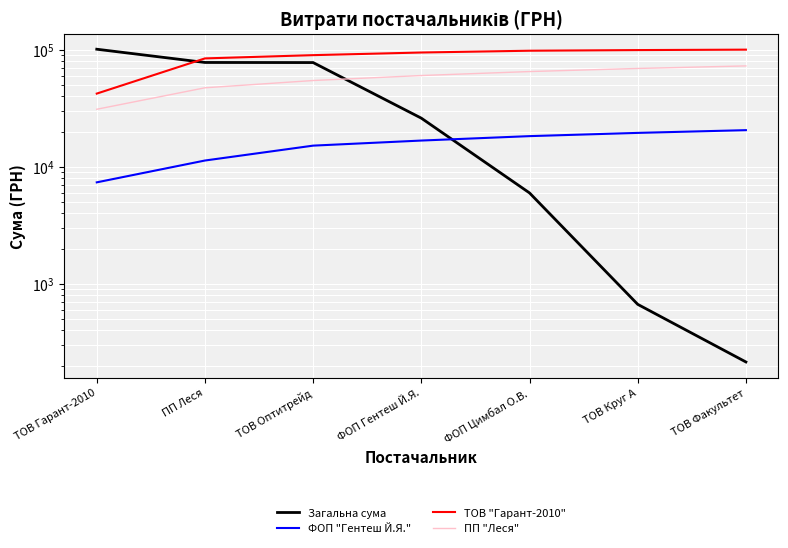

What are all the series names shown in the legend?

Загальна сума, ФОП "Гентеш Й.Я.", ТОВ "Гарант-2010", ПП "Леся"